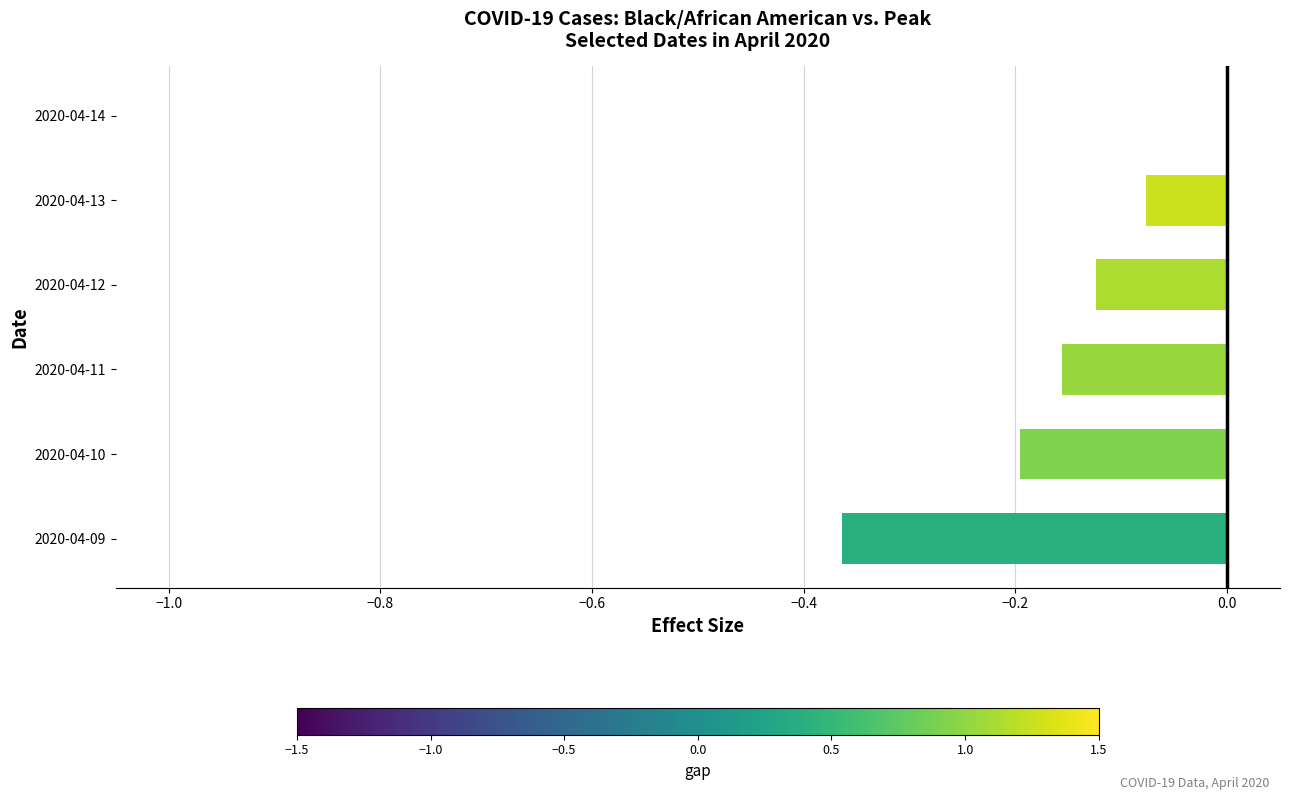

How many series are shown in this chart?

1